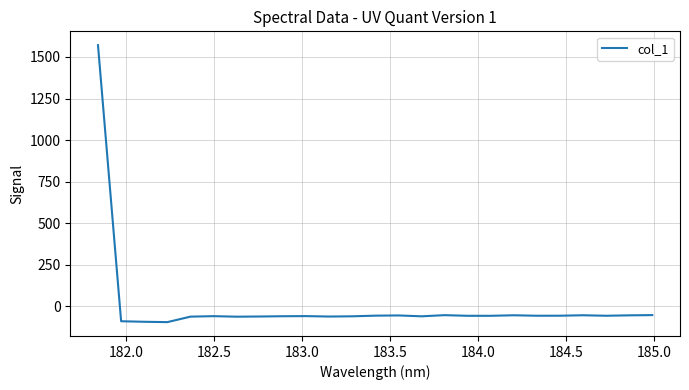

What is the sum of all values?

91.0